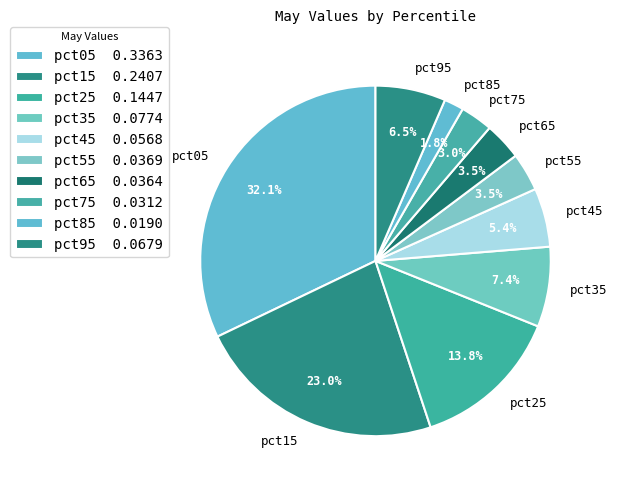

What percentage is NOT represented by pct45?

94.6%